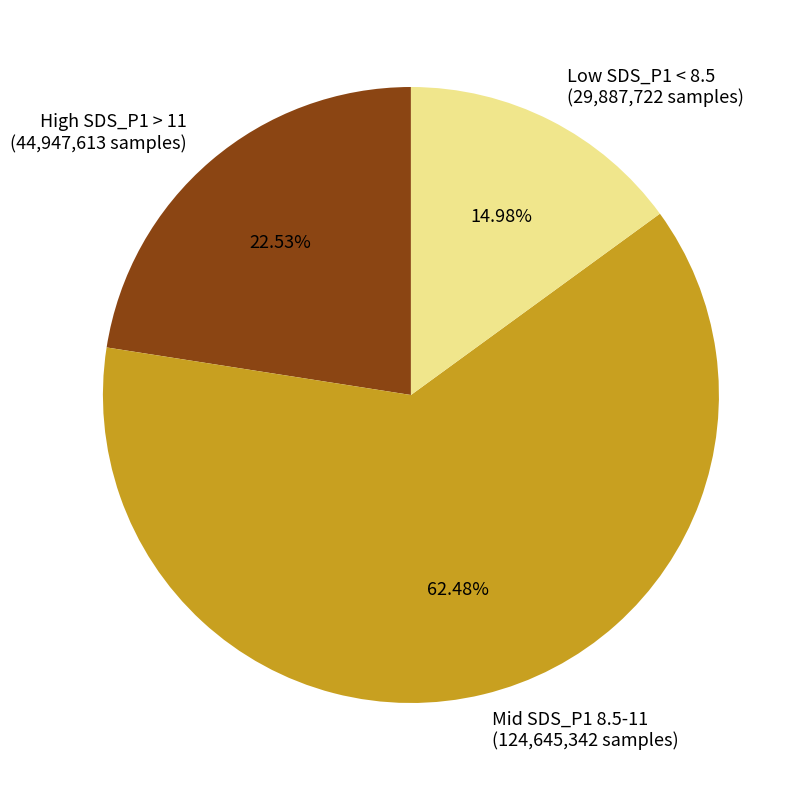

Combined, do Low SDS_P1 < 8.5 (29,887,722 samples) and High SDS_P1 > 11 (44,947,613 samples) account for over 50%?

No